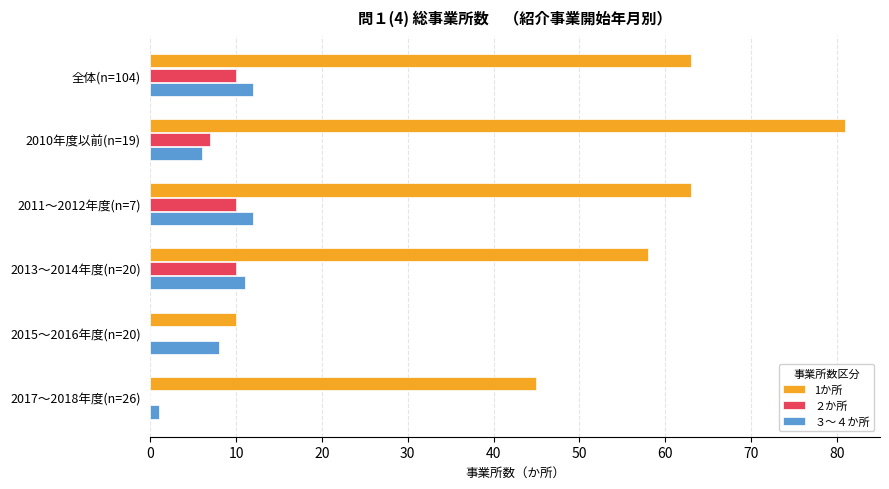

What is the total value across all series at 2010年度以前(n=19)?

94